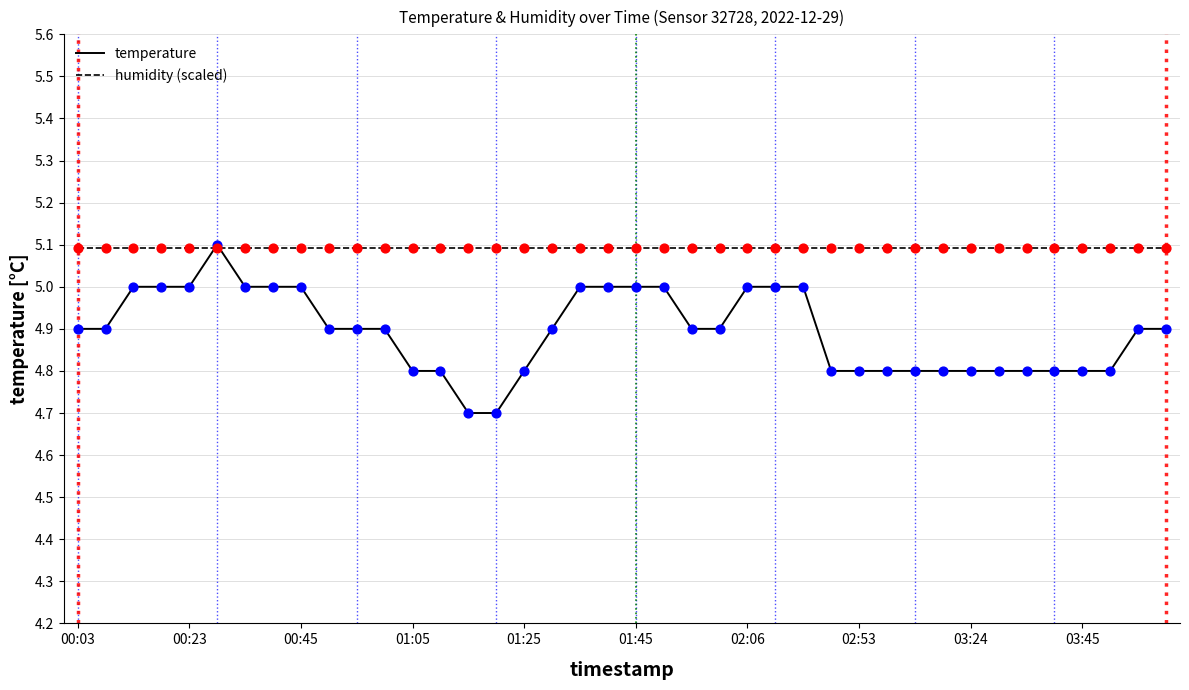

Which series has the widest spread of values?

temperature